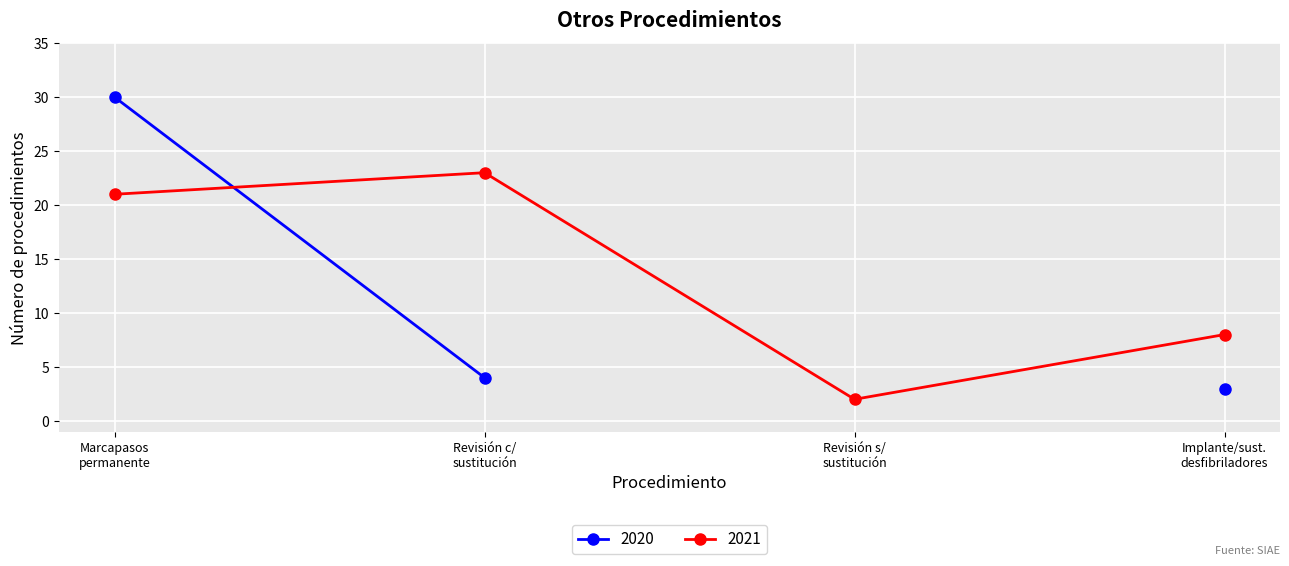

In 2021, how many points are higher than both neighbors (excluding endpoints)?

1